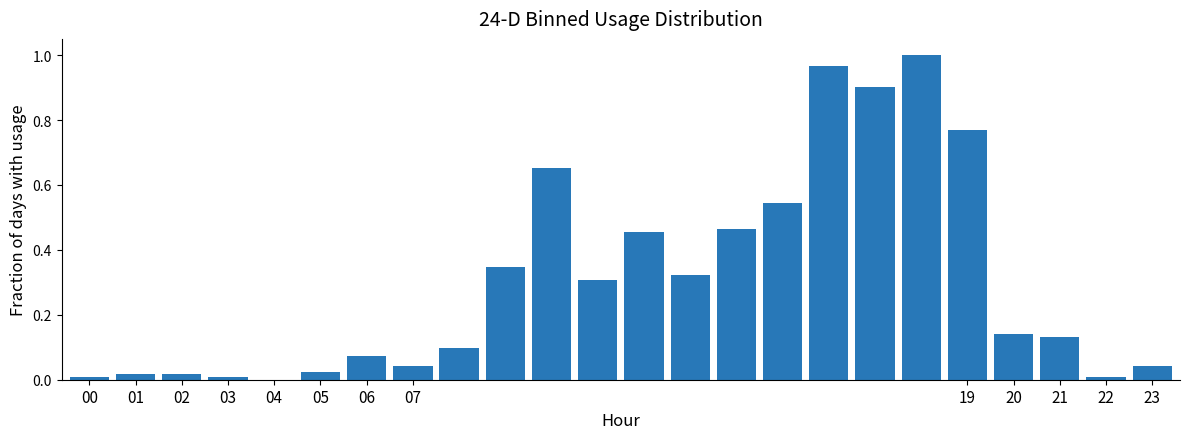

What is the sum of all values?

7.3